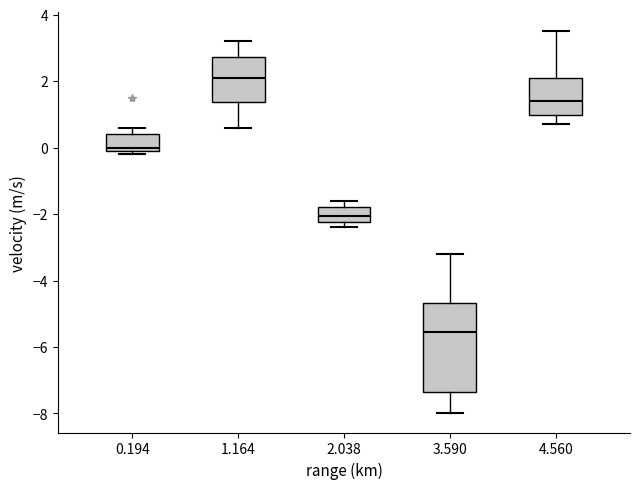

Reading left to right, transcribe this box plot: for each box, give where its median line is, the range the box spans, and where its two whiskers end, as read against the y-axis. The values are not printed on the chart, so give them approximately, as read against the axis.

0.194: median 0.0 (just above the box's lower edge), box 0.0 to 0.4, whiskers -0.2 to 0.6
1.164: median 2.2, box 1.4 to 2.8, whiskers 0.6 to 3.2
2.038: median -2.0, box -2.2 to -1.8, whiskers -2.4 to -1.6
3.590: median -5.6, box -7.4 to -4.6, whiskers -8.0 to -3.2
4.560: median 1.4, box 1.0 to 2.2, whiskers 0.8 to 3.6